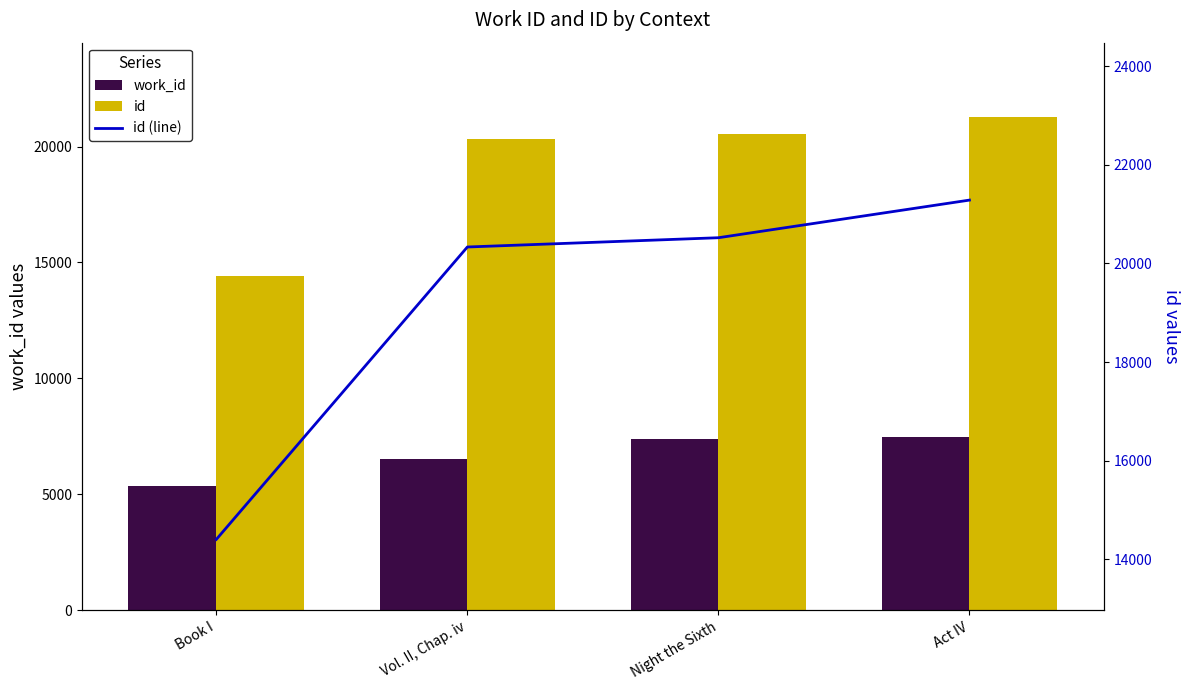

What is the average value of the work_id series?

6693